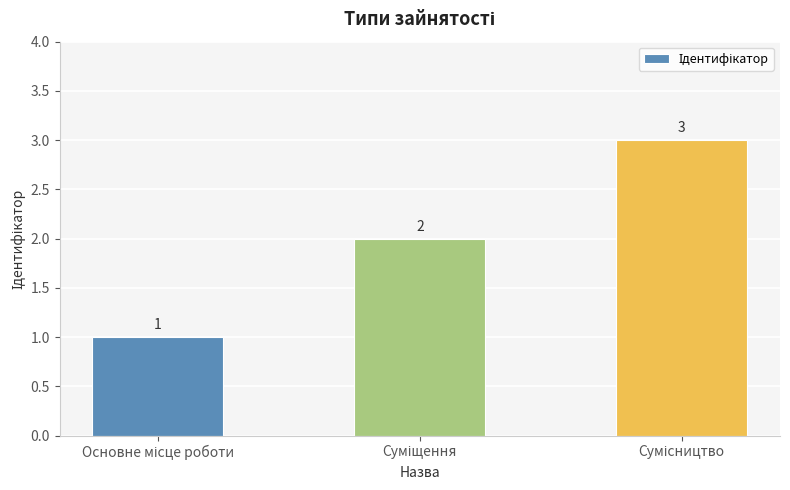

Count the values in the range 1 to 3.

3